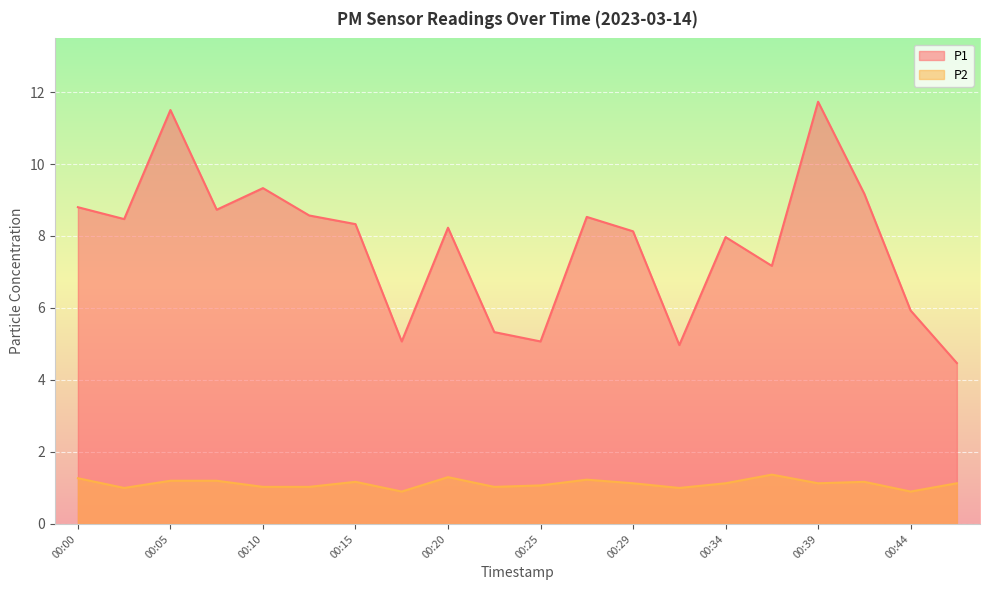

What is the value of the P1 point at the 14th from the left?

5.0